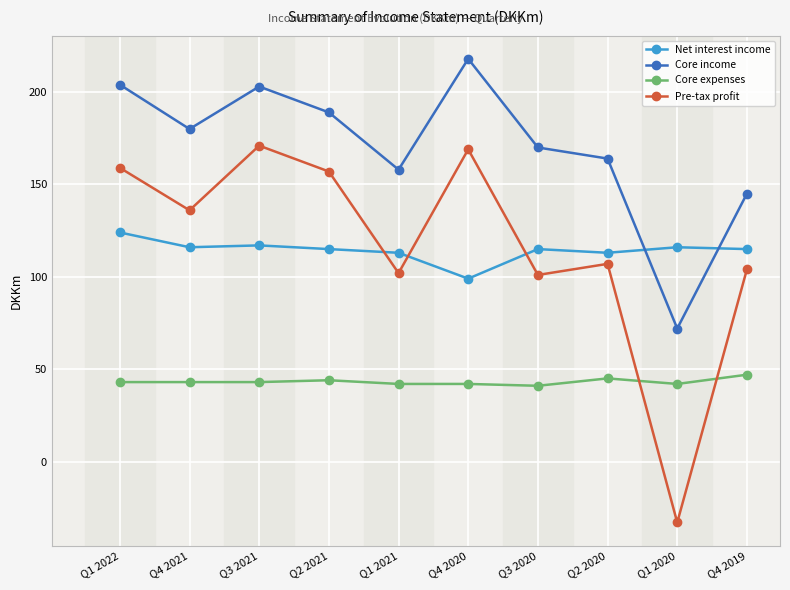

What are all the series names shown in the legend?

Net interest income, Core income, Core expenses, Pre-tax profit